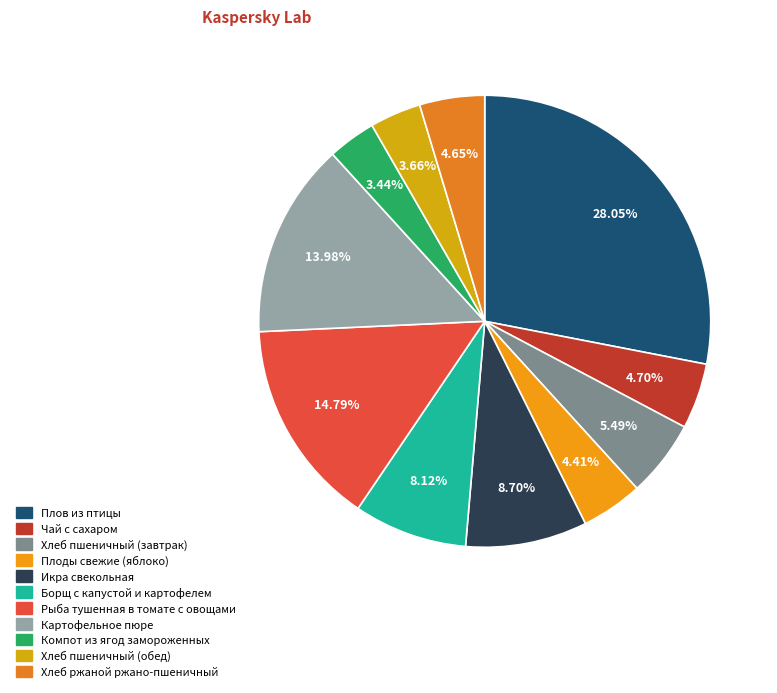

Which category has the smallest portion of the pie?

Компот из ягод замороженных